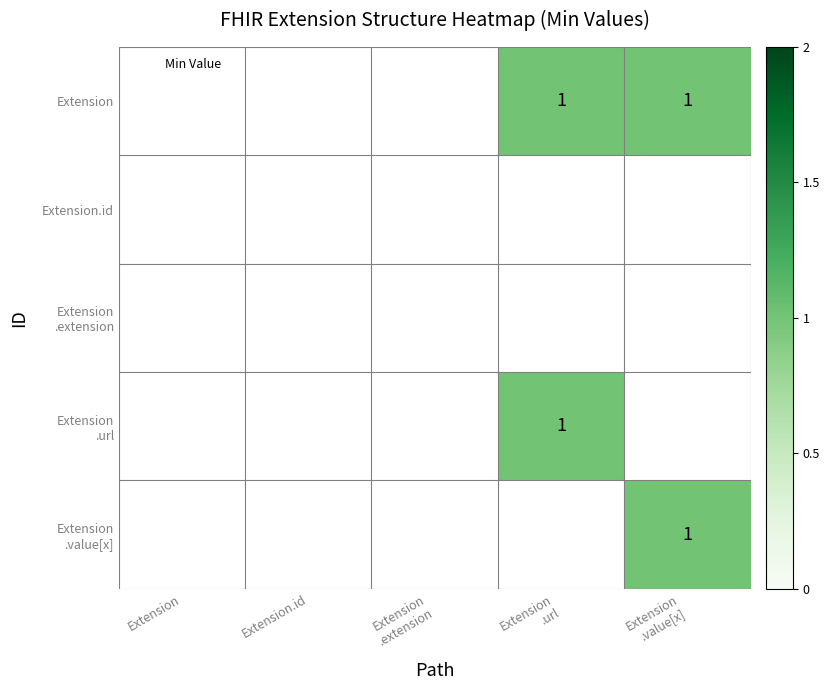

Is it true that Extension .url equals 0.4 at Extension .url?

False